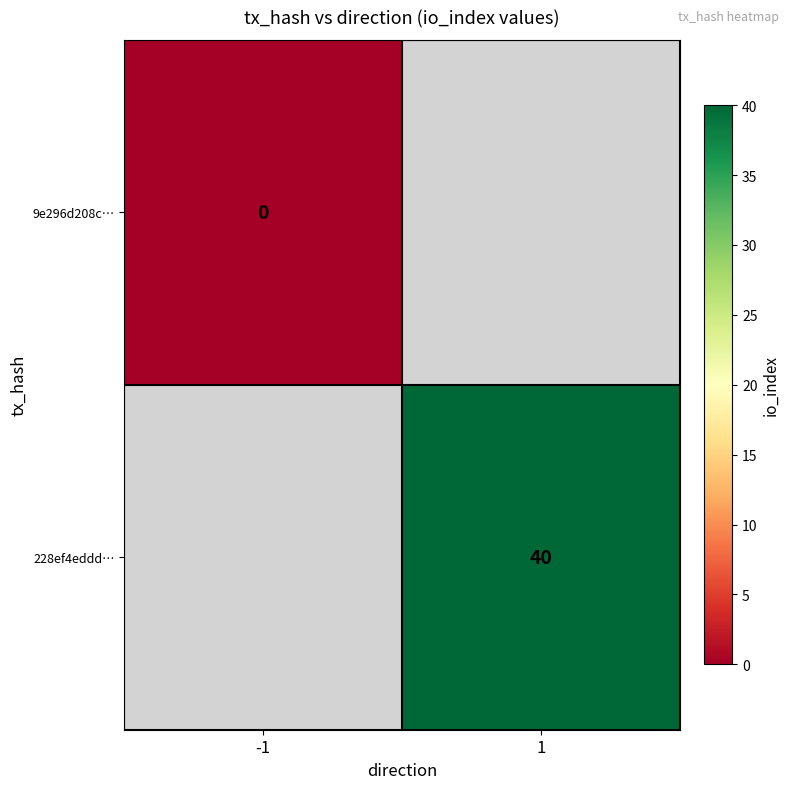

Is it true that 228ef4eddd… equals 40 at 1?

True